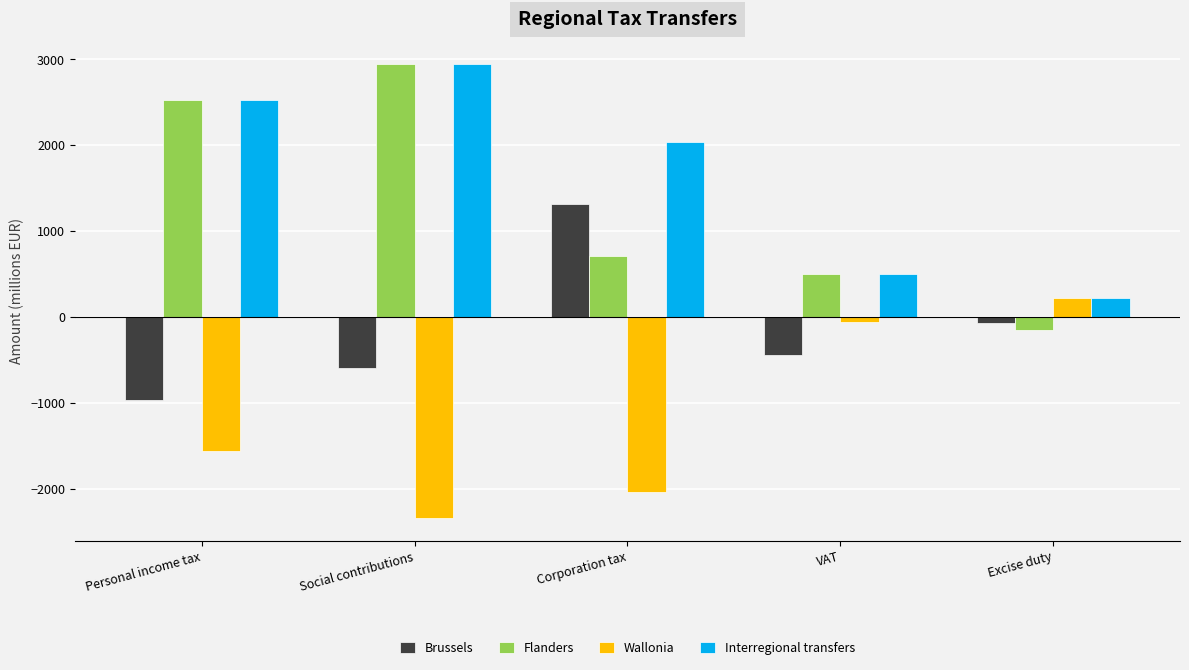

Is it true that Interregional transfers equals 2943.9 at Social contributions?

True